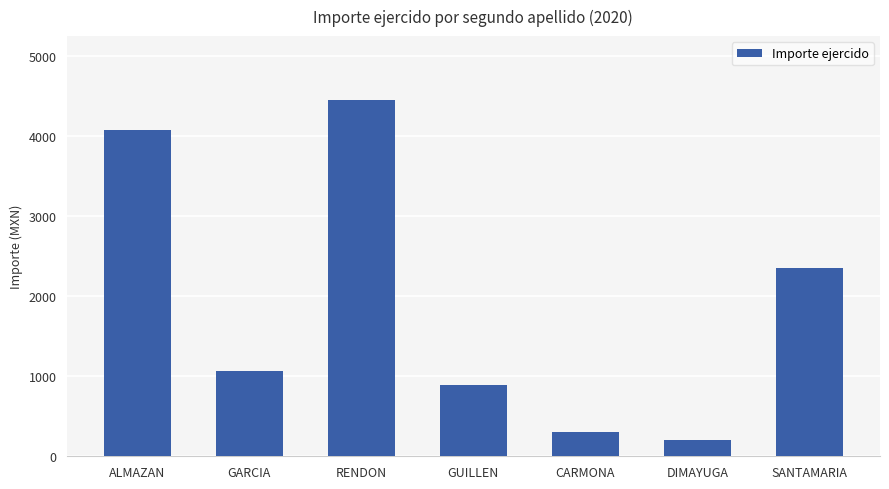

Between GUILLEN and GARCIA, which is larger?

GARCIA